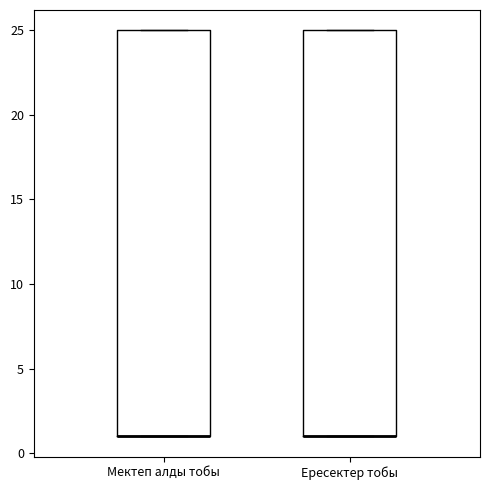

Reading left to right, read every box against the y-axis: the position of its median line, the range the box covers, and the ends of its whiskers. The values are not printed on the chart, so give them approximately, as read against the axis.

Мектеп алды тобы: median 1 (drawn on the box's lower edge), box 1 to 25, whiskers 1 to 25
Ересектер тобы: median 1 (drawn on the box's lower edge), box 1 to 25, whiskers 1 to 25